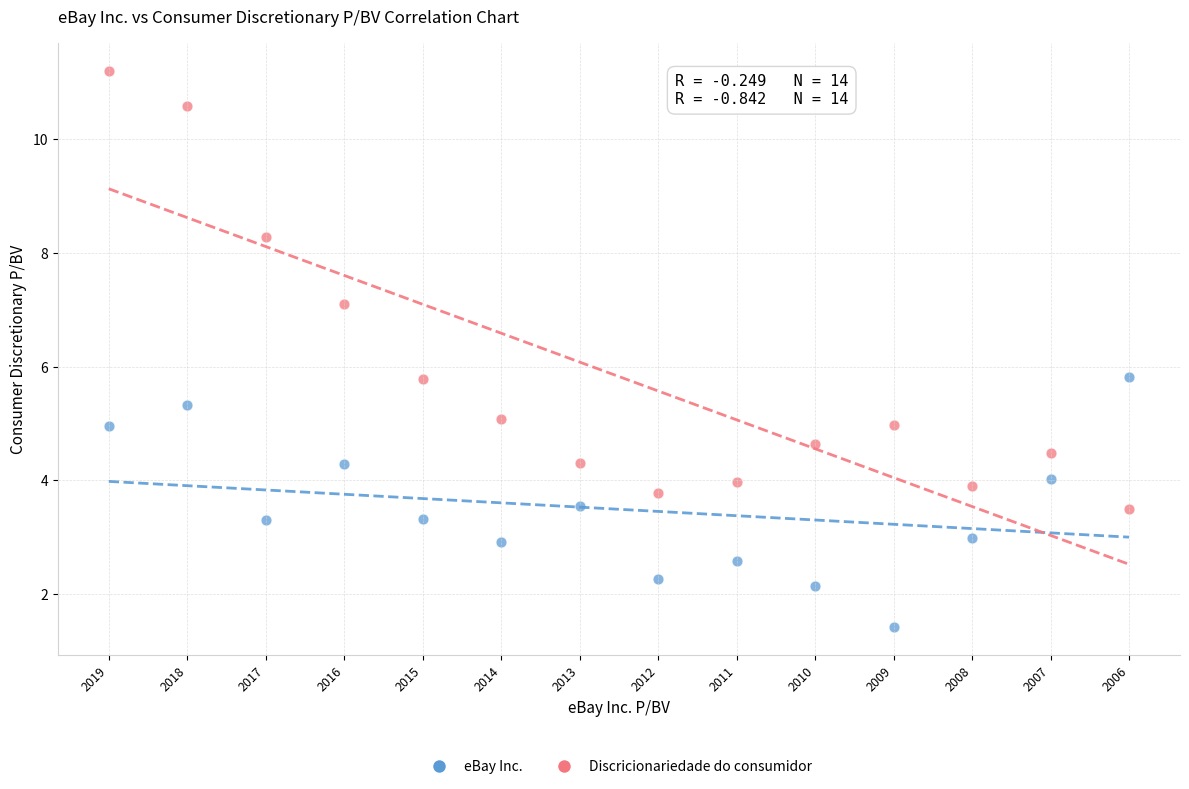

Which series has the widest spread of Y values?

Discricionariedade do consumidor